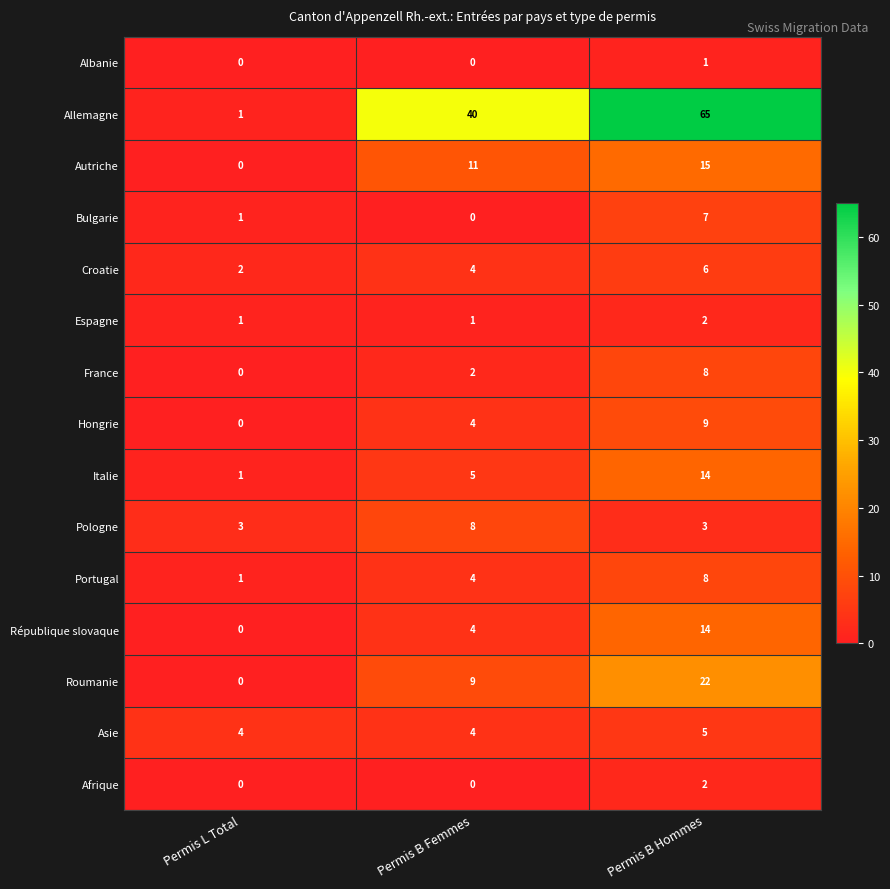

What is the difference between the maximum and minimum values in the Allemagne series?

64